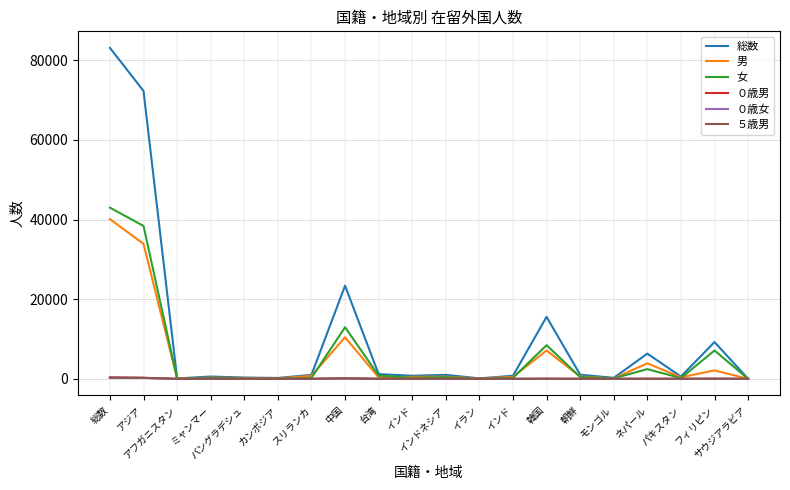

Reading right to left, transcribe all the data shown in this chart.

総数: サウジアラビア=13	フィリピン=9236	パキスタン=574	ネパール=6333	モンゴル=249	朝鮮=1043	韓国=15563	インド=776	イラン=114	インドネシア=994	インド=776	台湾=1185	中国=23386	スリランカ=999	カンボジア=217	バングラデシュ=331	ミャンマー=574	アフガニスタン=103	アジア=72269	総数=83083
男: サウジアラビア=8	フィリピン=2122	パキスタン=385	ネパール=3888	モンゴル=116	朝鮮=577	韓国=7116	インド=505	イラン=89	インドネシア=557	インド=505	台湾=367	中国=10433	スリランカ=759	カンボジア=135	バングラデシュ=225	ミャンマー=304	アフガニスタン=62	アジア=33884	総数=40105
女: サウジアラビア=5	フィリピン=7114	パキスタン=189	ネパール=2445	モンゴル=133	朝鮮=466	韓国=8447	インド=271	イラン=25	インドネシア=437	インド=271	台湾=818	中国=12953	スリランカ=240	カンボジア=82	バングラデシュ=106	ミャンマー=270	アフガニスタン=41	アジア=38385	総数=42978
０歳男: サウジアラビア=1	フィリピン=38	パキスタン=5	ネパール=27	モンゴル=0	朝鮮=4	韓国=14	インド=5	イラン=0	インドネシア=5	インド=5	台湾=3	中国=127	スリランカ=4	カンボジア=0	バングラデシュ=1	ミャンマー=7	アフガニスタン=1	アジア=274	総数=352
０歳女: サウジアラビア=0	フィリピン=23	パキスタン=4	ネパール=25	モンゴル=1	朝鮮=1	韓国=10	インド=3	イラン=1	インドネシア=3	インド=3	台湾=2	中国=116	スリランカ=4	カンボジア=0	バングラデシュ=2	ミャンマー=1	アフガニスタン=3	アジア=229	総数=304
５歳男: サウジアラビア=0	フィリピン=25	パキスタン=5	ネパール=5	モンゴル=2	朝鮮=4	韓国=30	インド=2	イラン=0	インドネシア=5	インド=2	台湾=2	中国=128	スリランカ=6	カンボジア=0	バングラデシュ=0	ミャンマー=2	アフガニスタン=1	アジア=233	総数=292